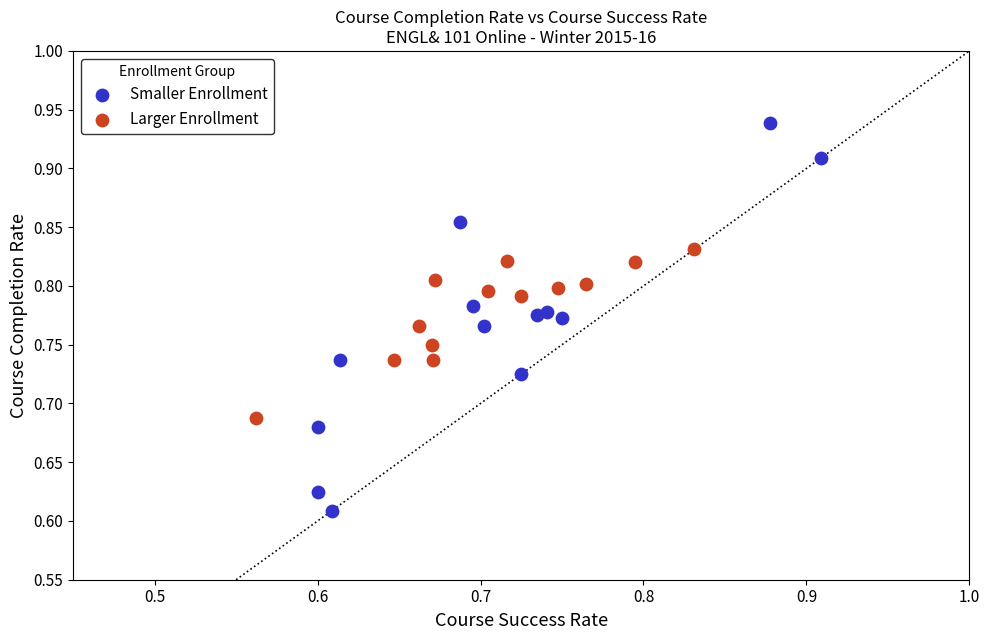

Which series contains the lowest Y value?

Smaller Enrollment